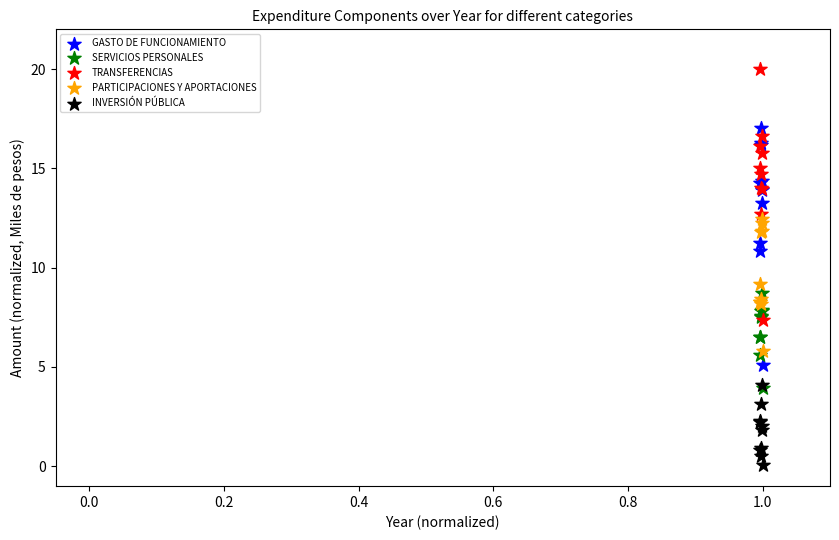

Which series has the widest spread of Y values?

TRANSFERENCIAS